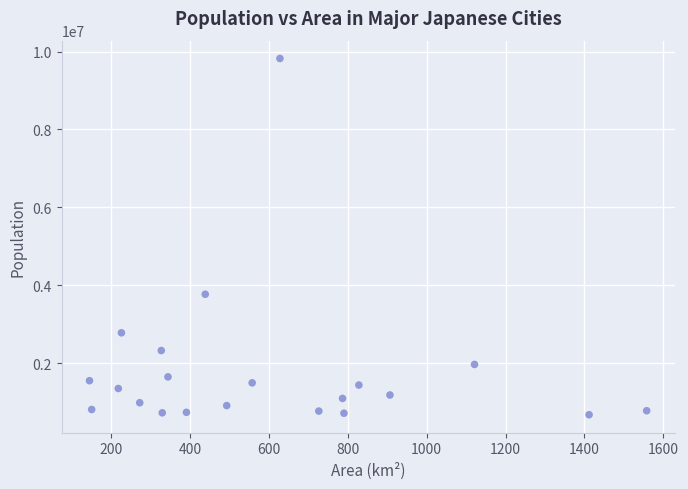

What is the range of Y values (max minus min)?

9147994